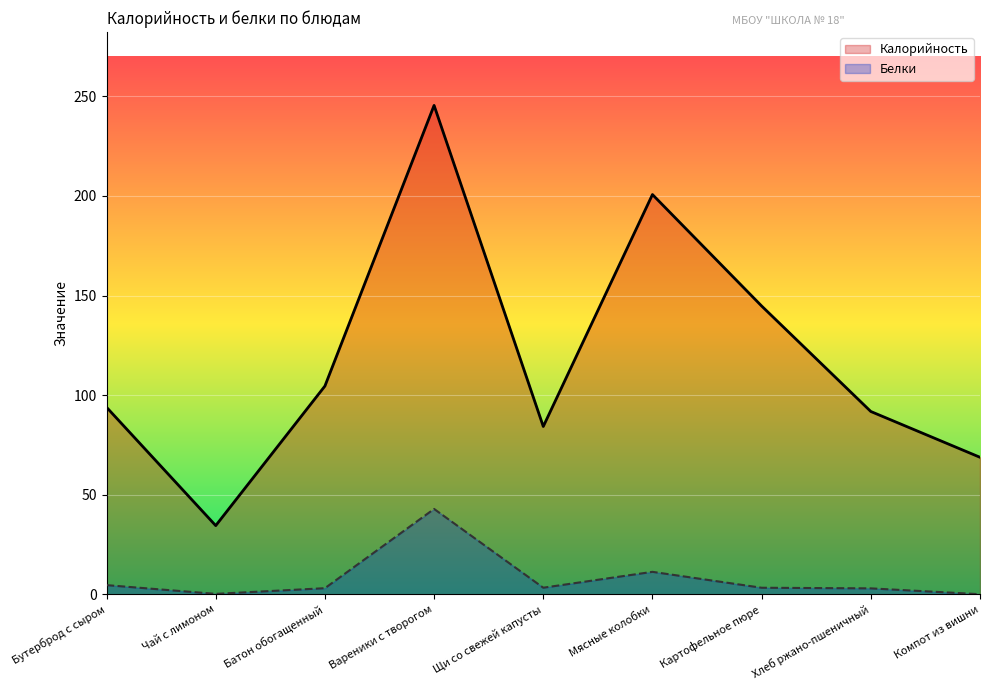

What is the difference between the highest and lowest values at Щи со свежей капусты?

80.9